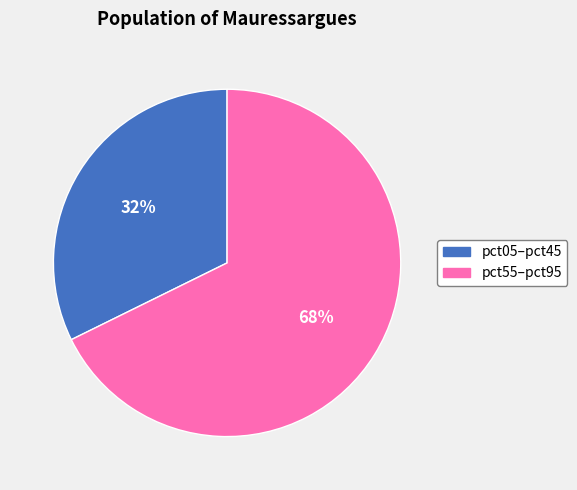

Is there a majority slice in this chart?

Yes